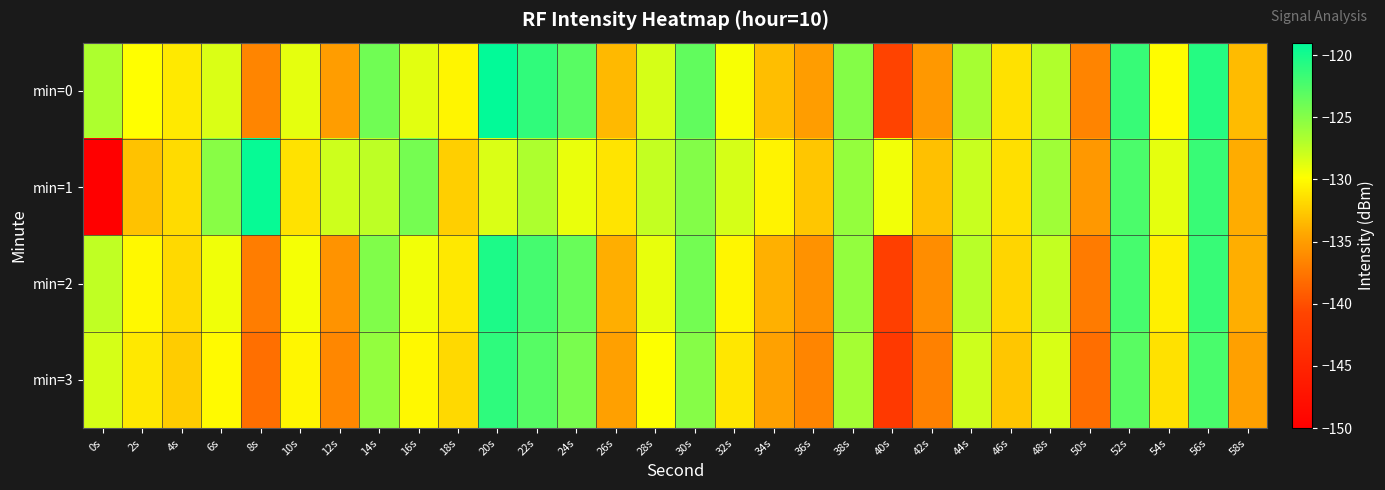

Which series has the largest total across all categories?

min=0